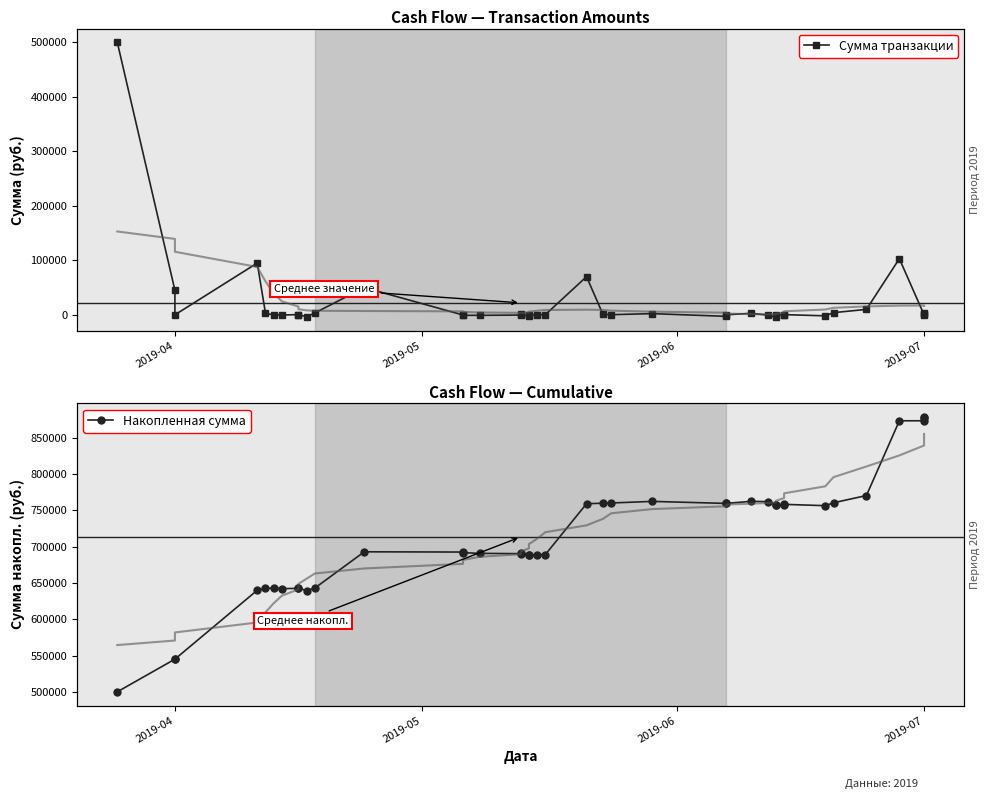

Rank the series by their average value, from highest to lowest.

Накопленная сумма, Сумма транзакции